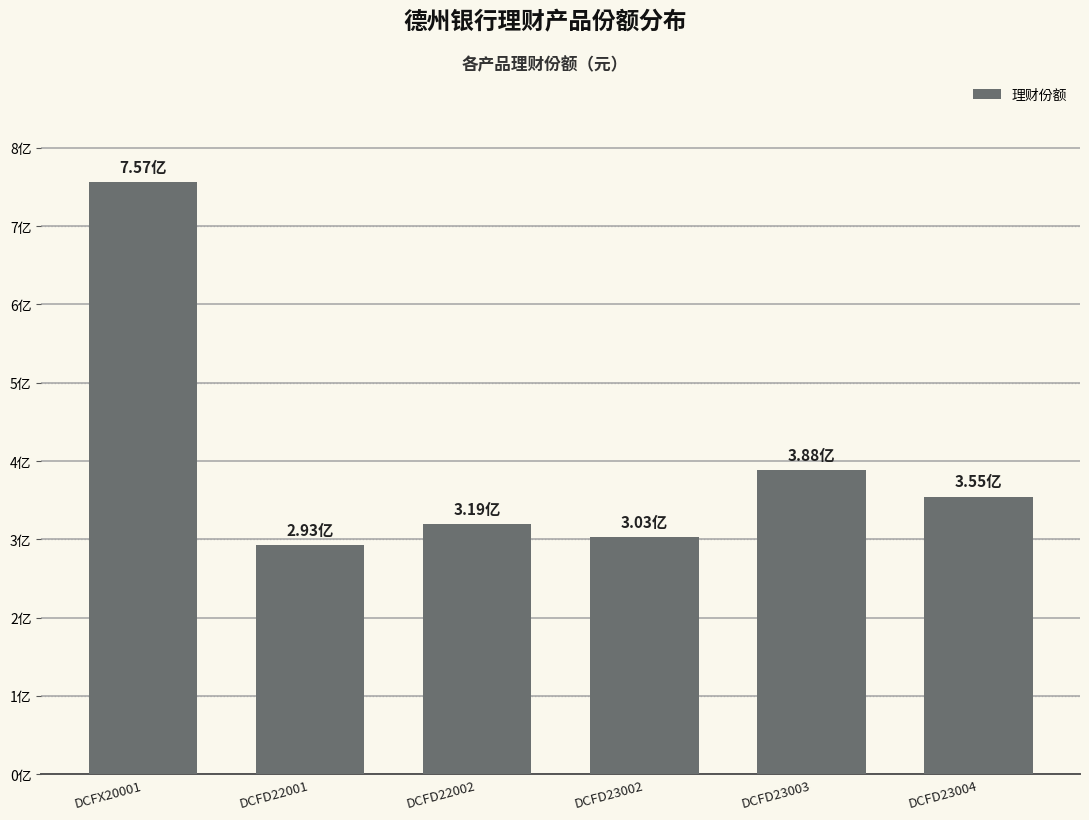

Is it true that the value at DCFD22002 is 436689129.9?

False